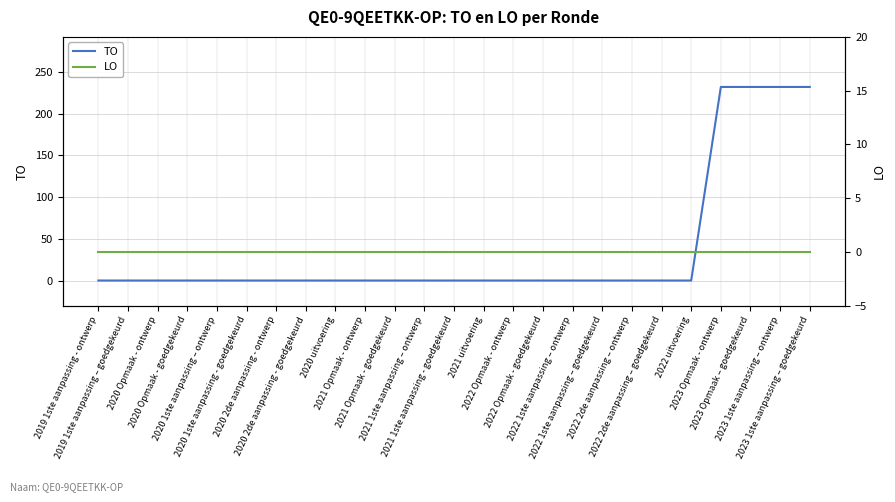

At which category is the sum across all series the highest?

2023 Opmaak - ontwerp